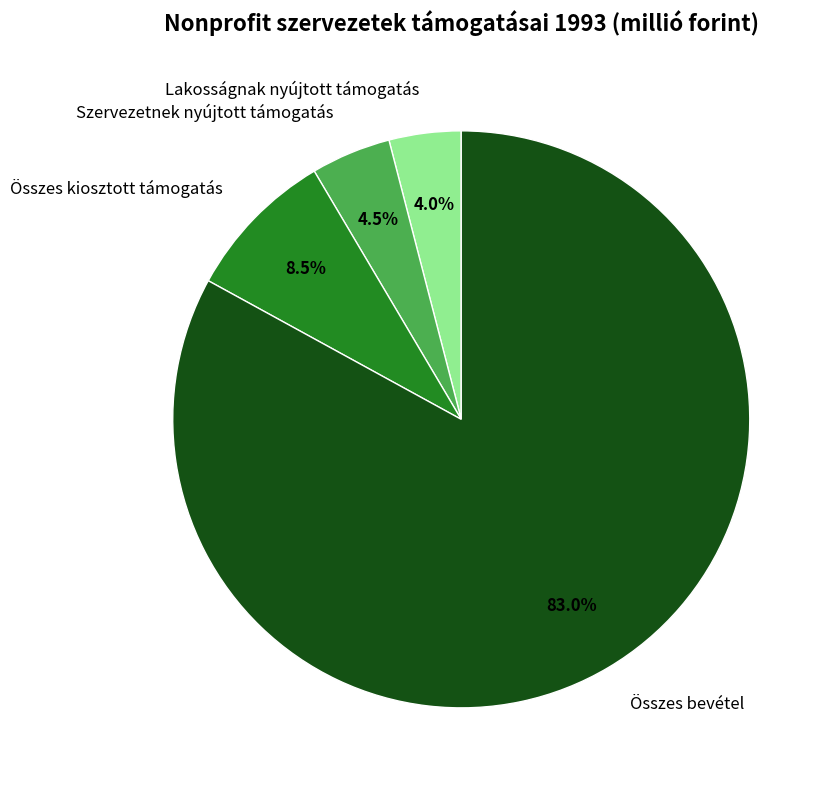

To the nearest percent, what is the difference between the largest and smallest slice percentages?

79%